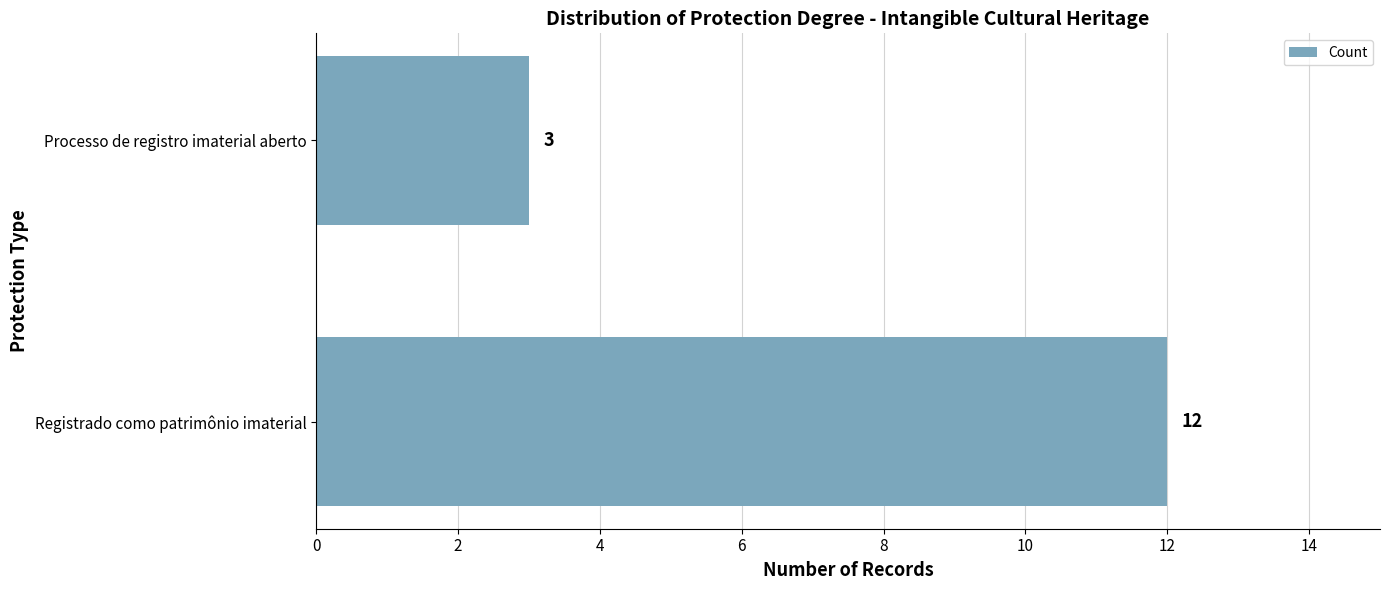

True or false: the data shows 1 at Processo de registro imaterial aberto.

False